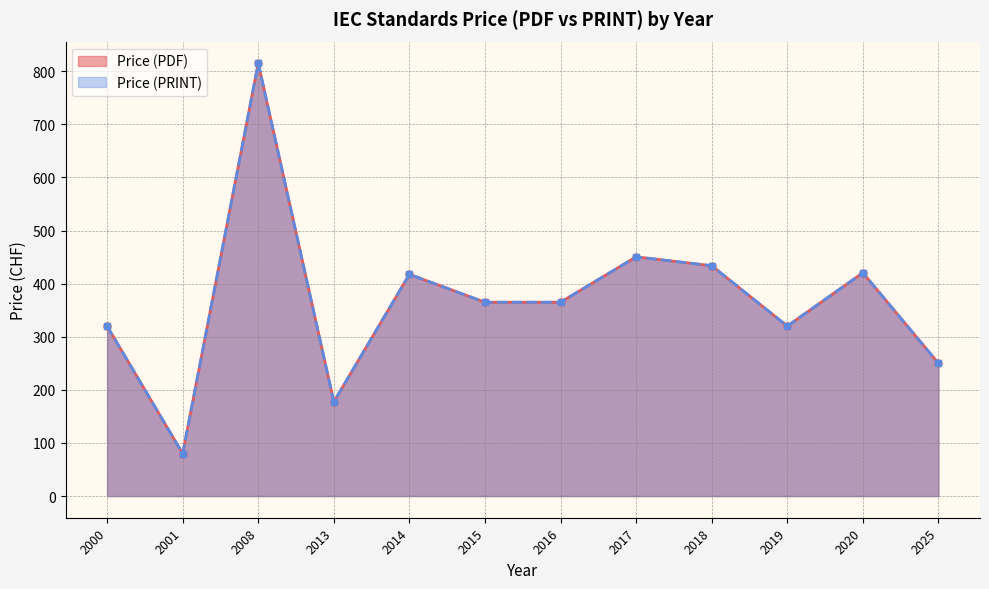

Is the value of Price (PDF) at 2013 greater than the value of Price (PRINT) at 2020?

No